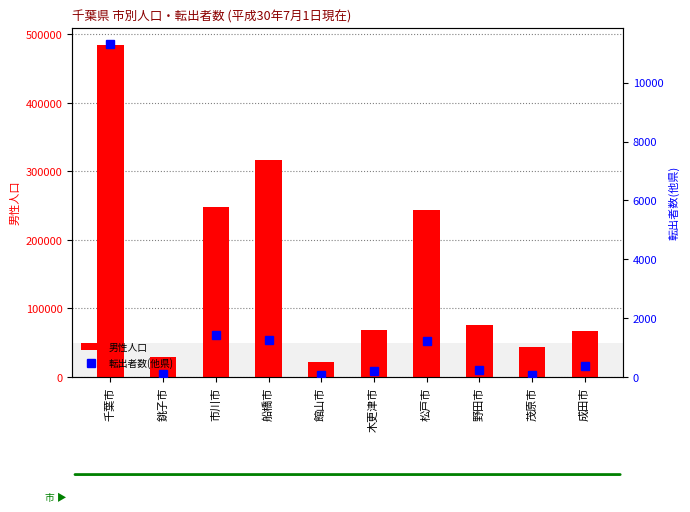

What are all the series names shown in the legend?

男性人口, 転出者数(他県)